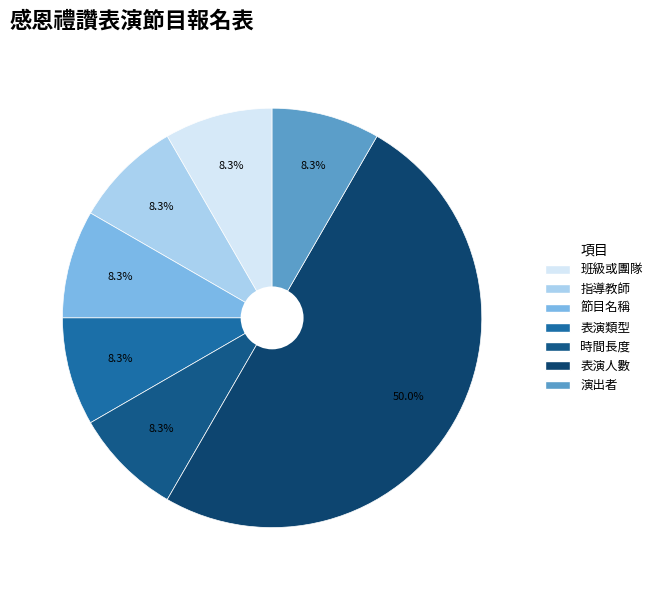

How many segments does this pie chart have?

7